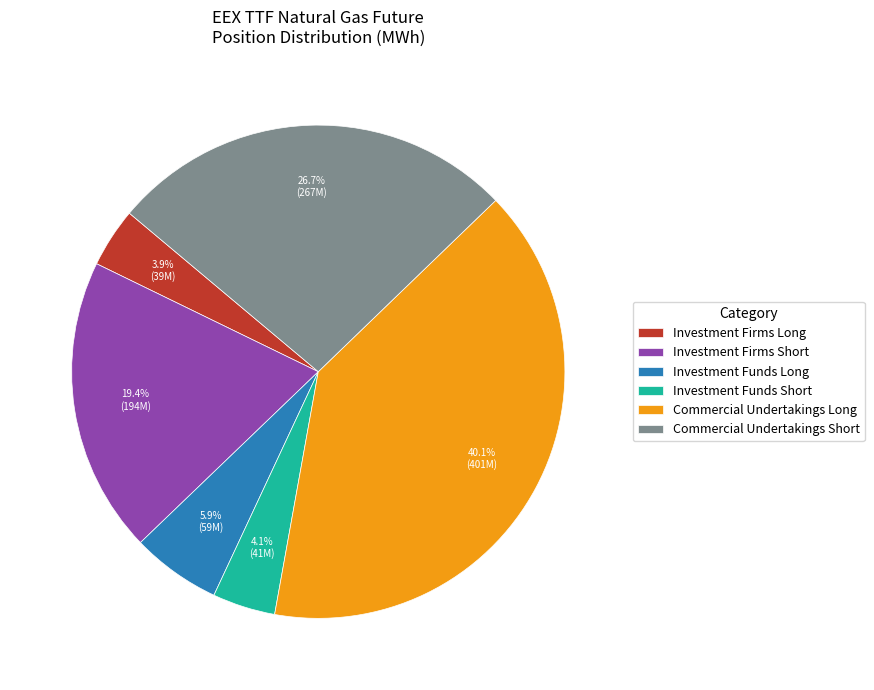

Which slice is the largest?

Commercial Undertakings Long